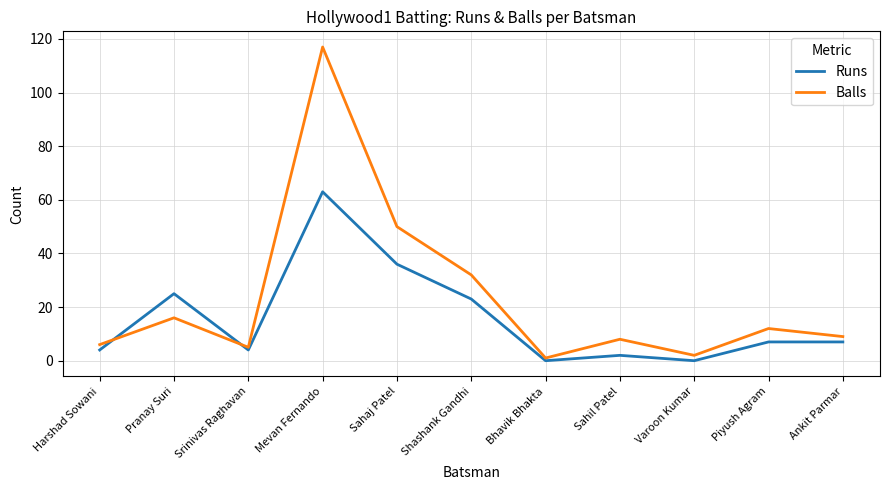

Rank the series at Pranay Suri from lowest to highest value.

Balls, Runs